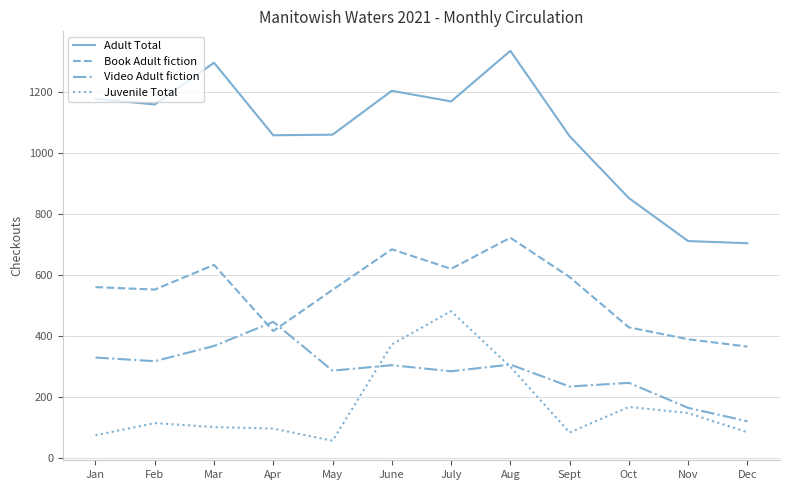

What is the difference between the maximum and second lowest values in the Book Adult fiction series?

333